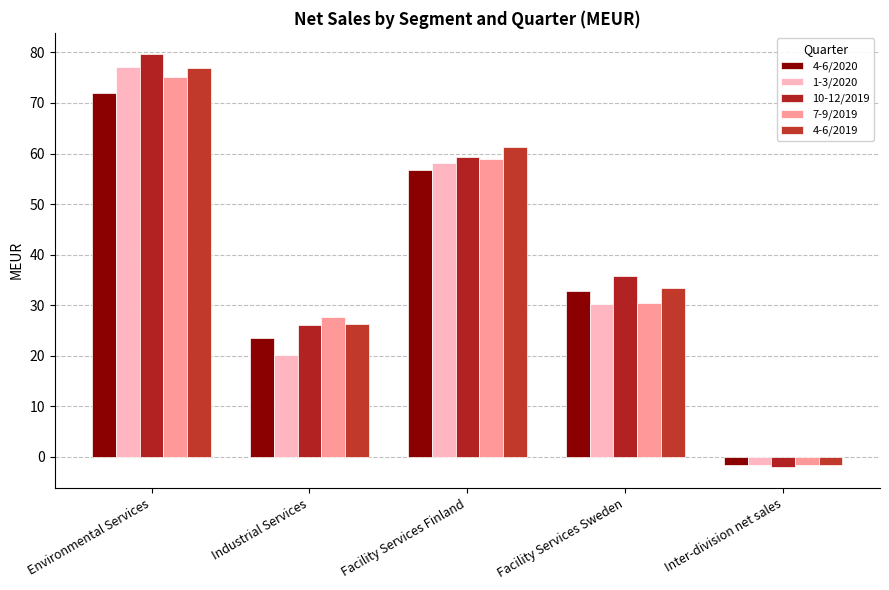

What is the difference between the 4-6/2020 values at Inter-division net sales and Facility Services Sweden?

34.3